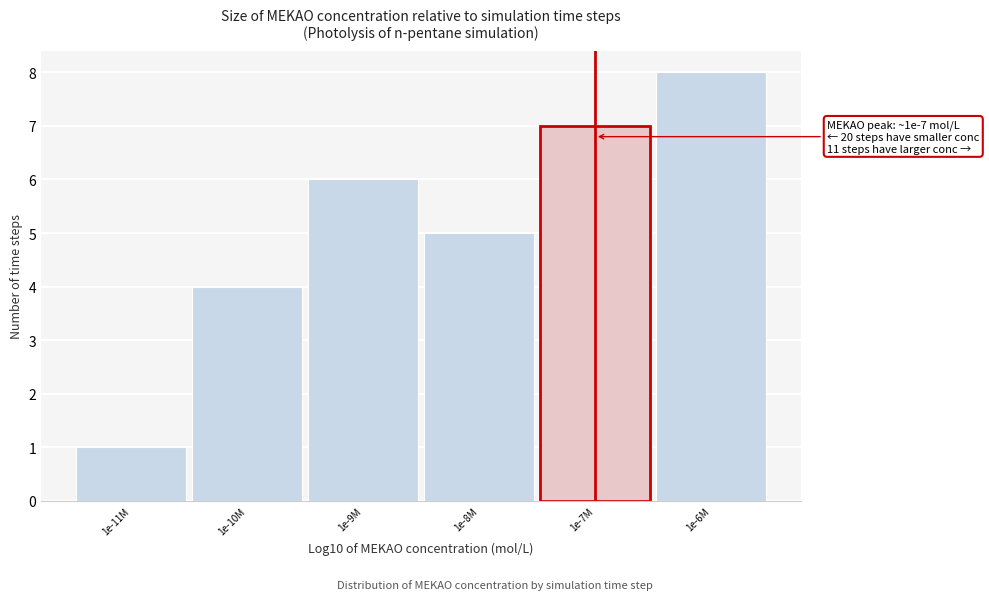

Reading left to right, transcribe all the data shown in this chart.

1e-11M=1	1e-10M=4	1e-9M=6	1e-8M=5	1e-7M=7	1e-6M=8